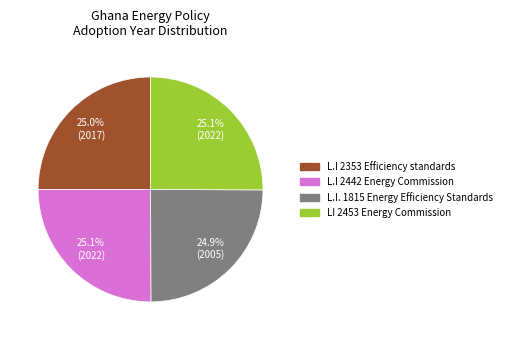

Count the number of slices in the pie.

4